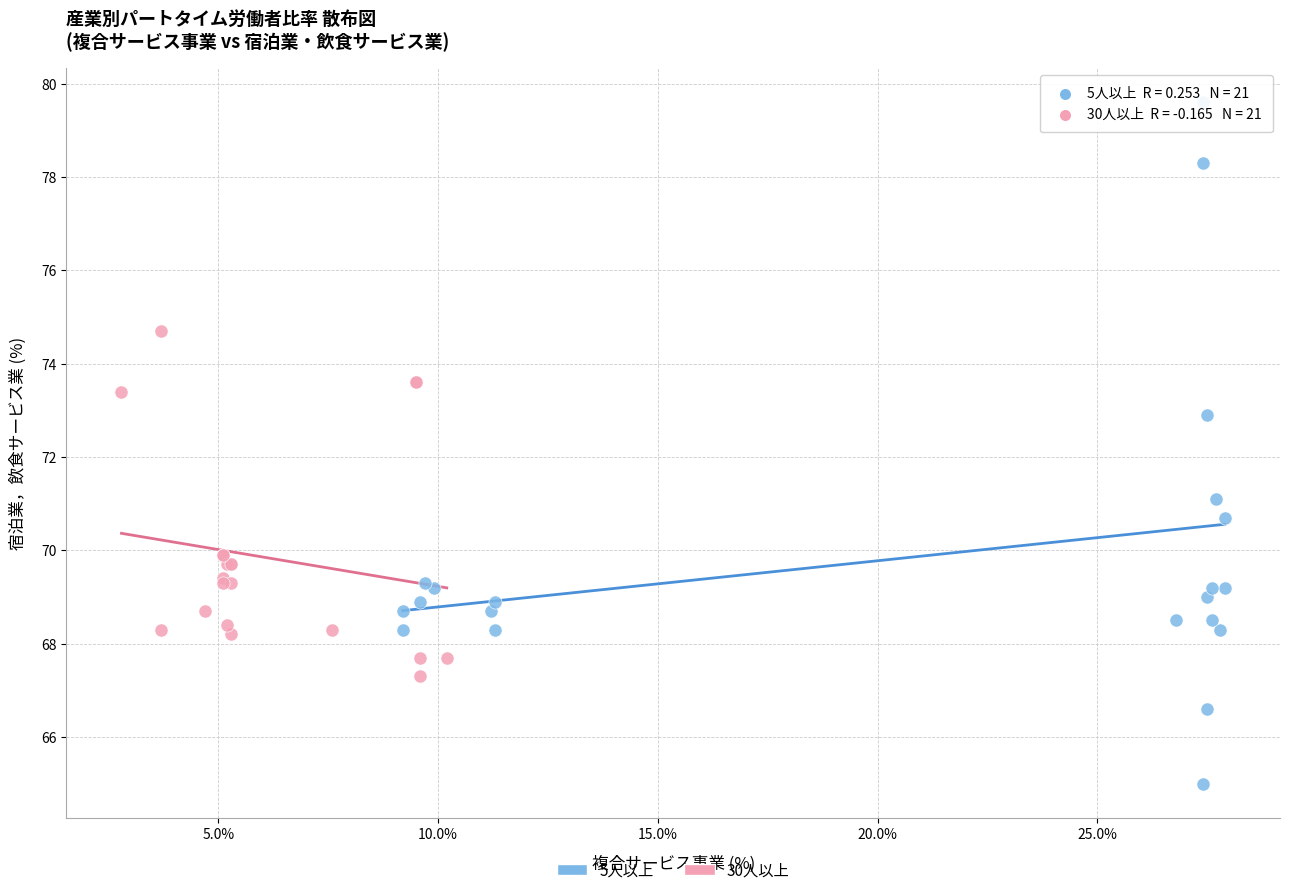

Which series has the widest spread of Y values?

5人以上